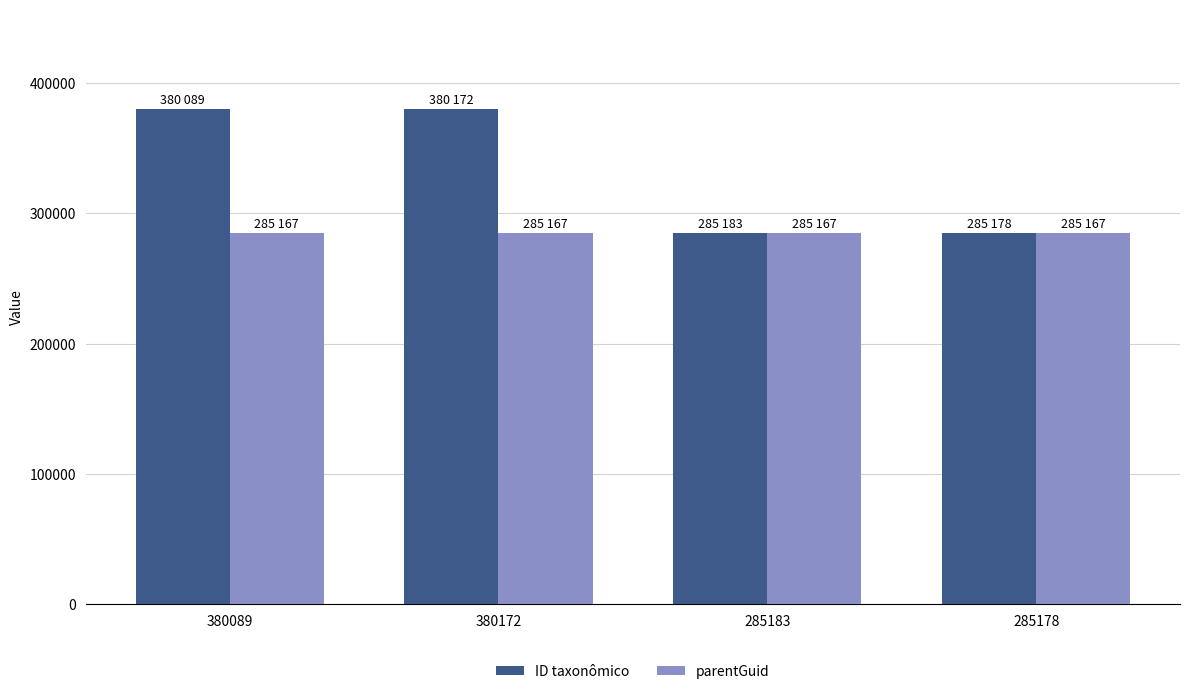

Rank the series by their maximum value, from highest to lowest.

ID taxonômico, parentGuid